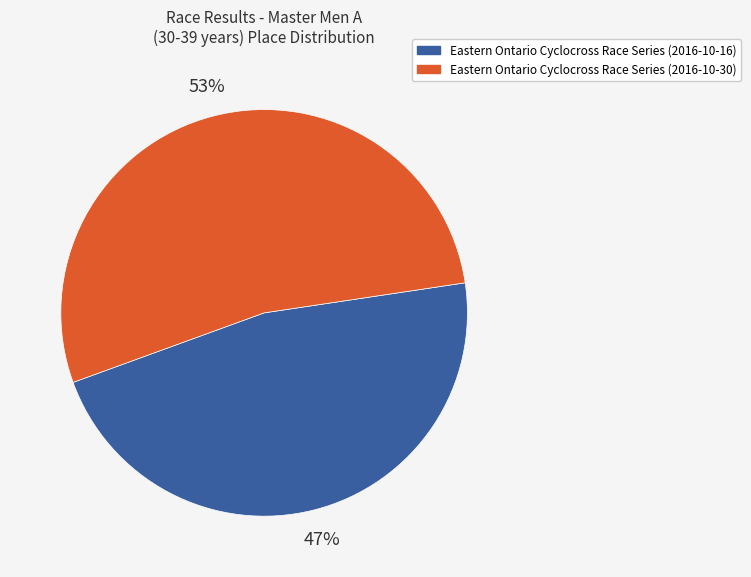

Is it true that Eastern Ontario Cyclocross Race Series (2016-10-16) is 47% of the pie?

True